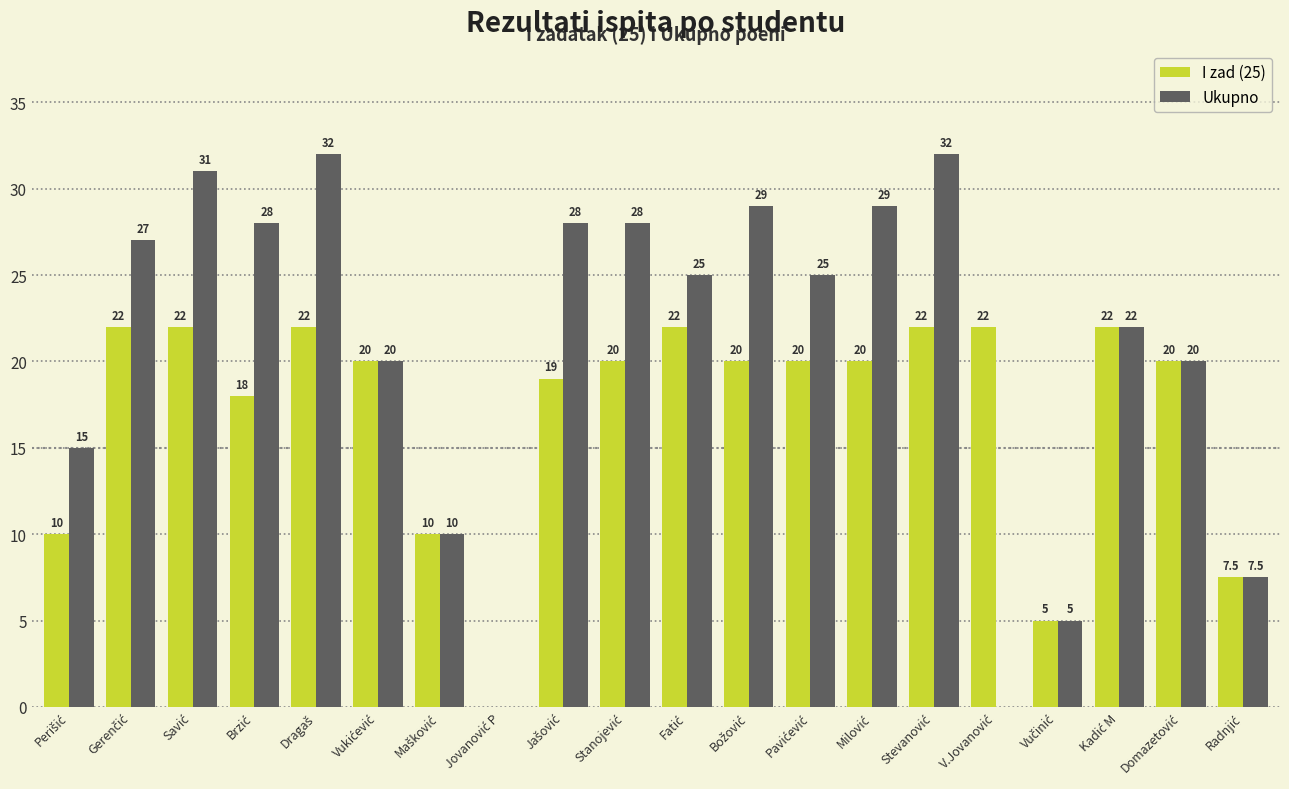

What is the greatest value displayed?

32.0